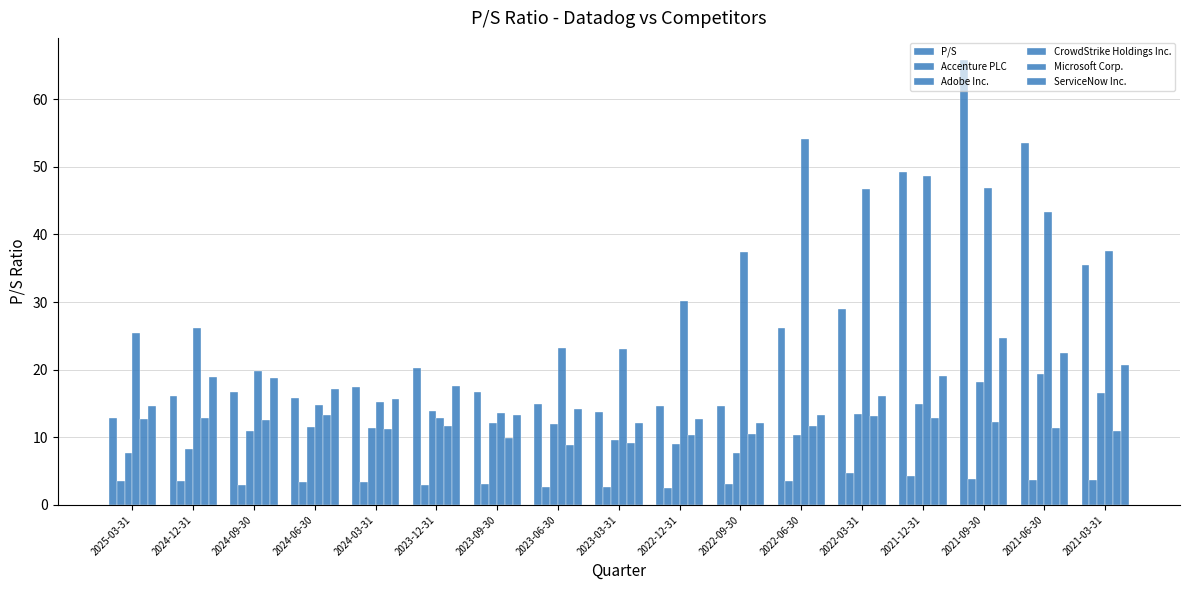

Which label corresponds to the smallest value in the chart?

2022-12-31